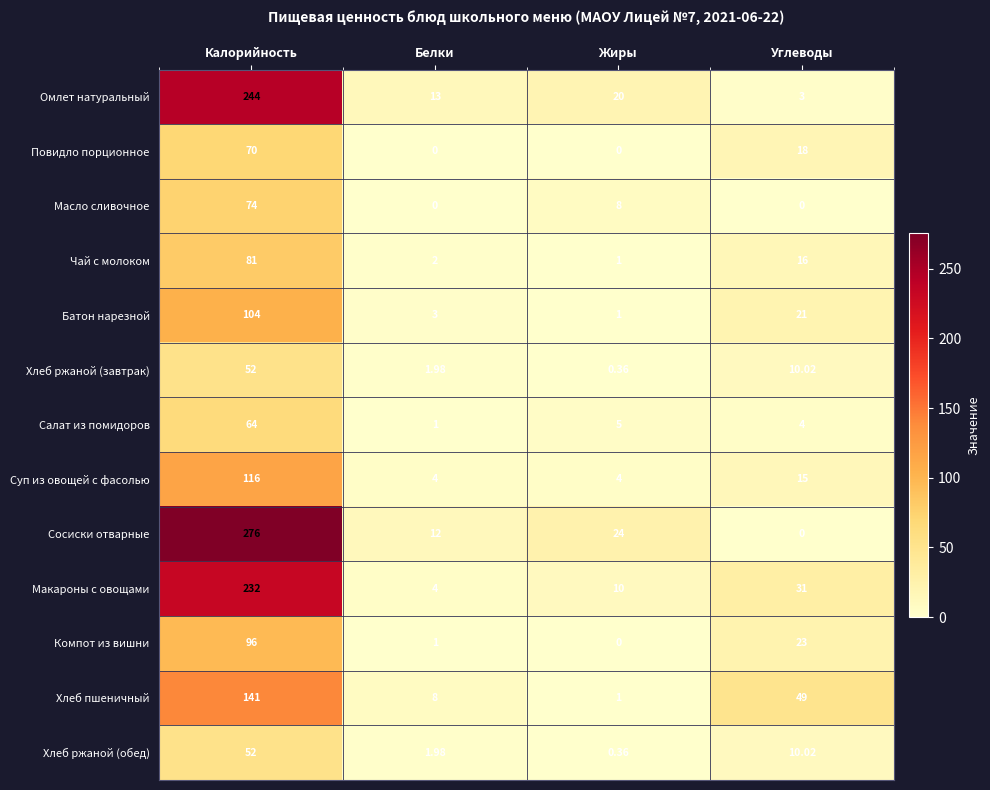

At which category is the sum across all series the highest?

Калорийность